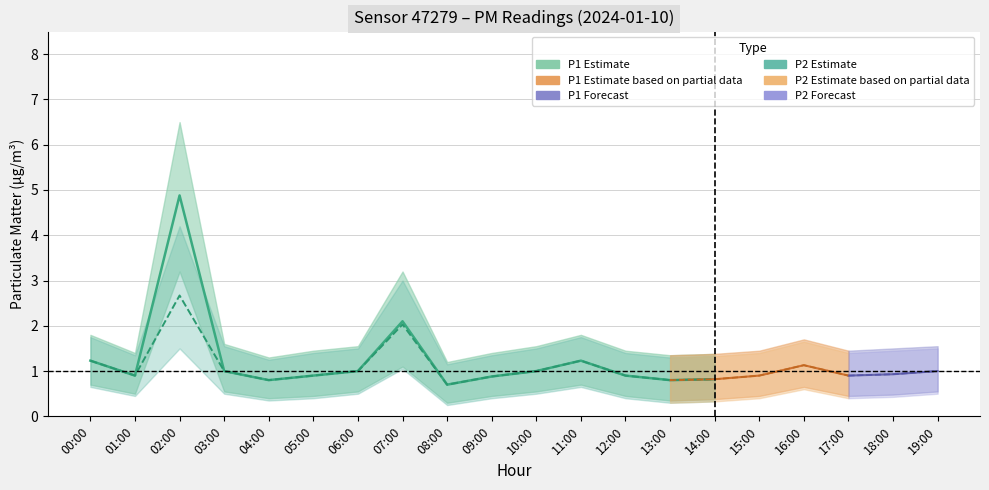

True or false: P1 and P2 cross at least once.

False